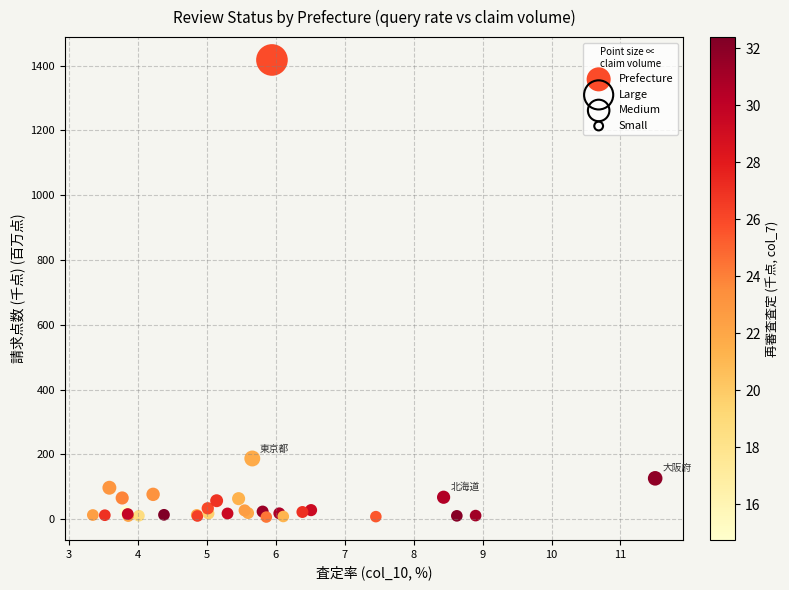

What Y value in the scatter plot is closest to 712?

187.7